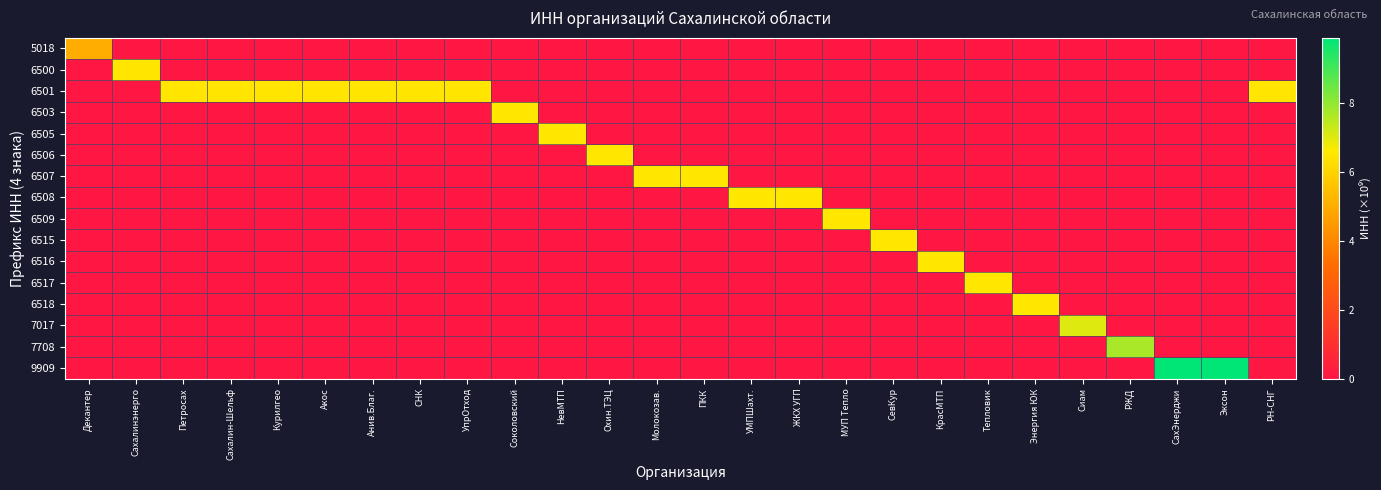

What is the total value across all series at Петросах?

6.5